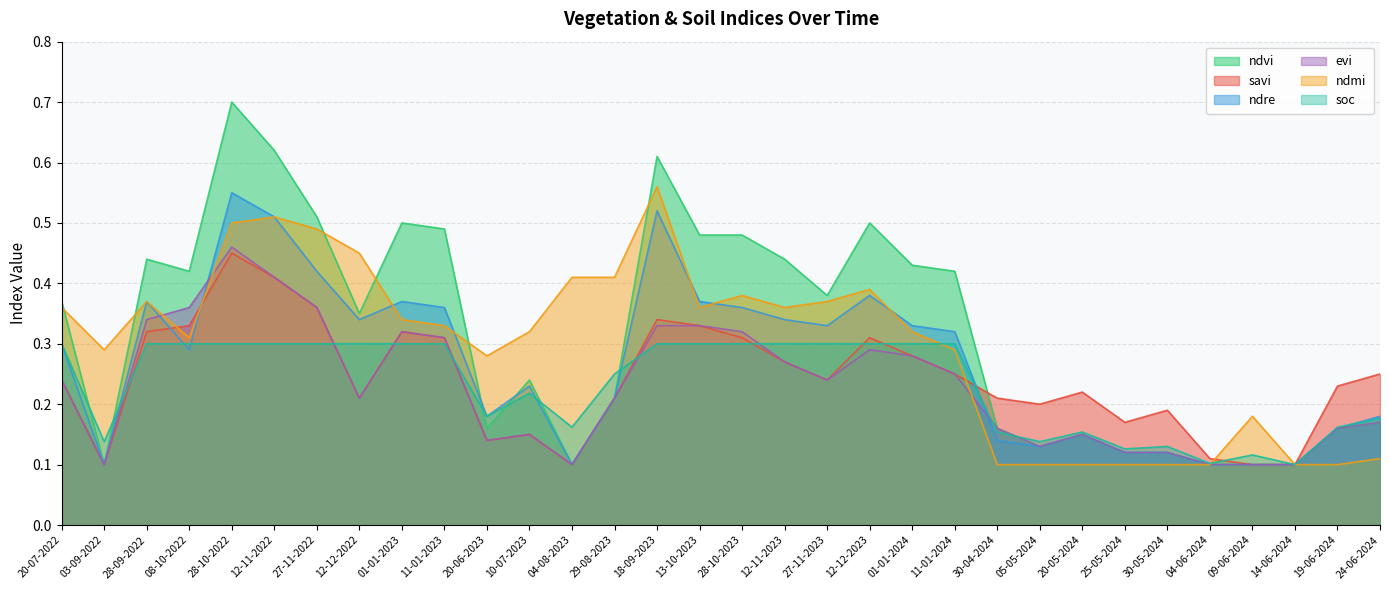

What is the difference between the maximum and minimum values in the ndmi series?

0.5